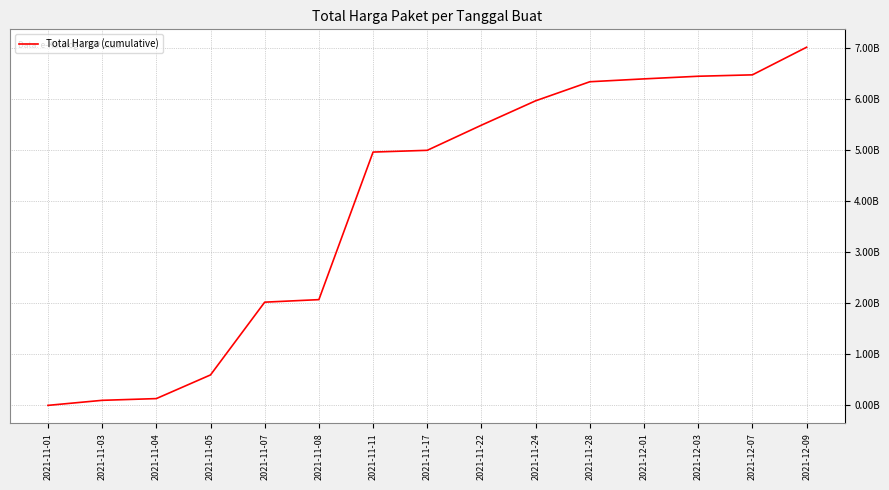

What is the change in value from 2021-11-22 to 2021-12-03?

+958757800